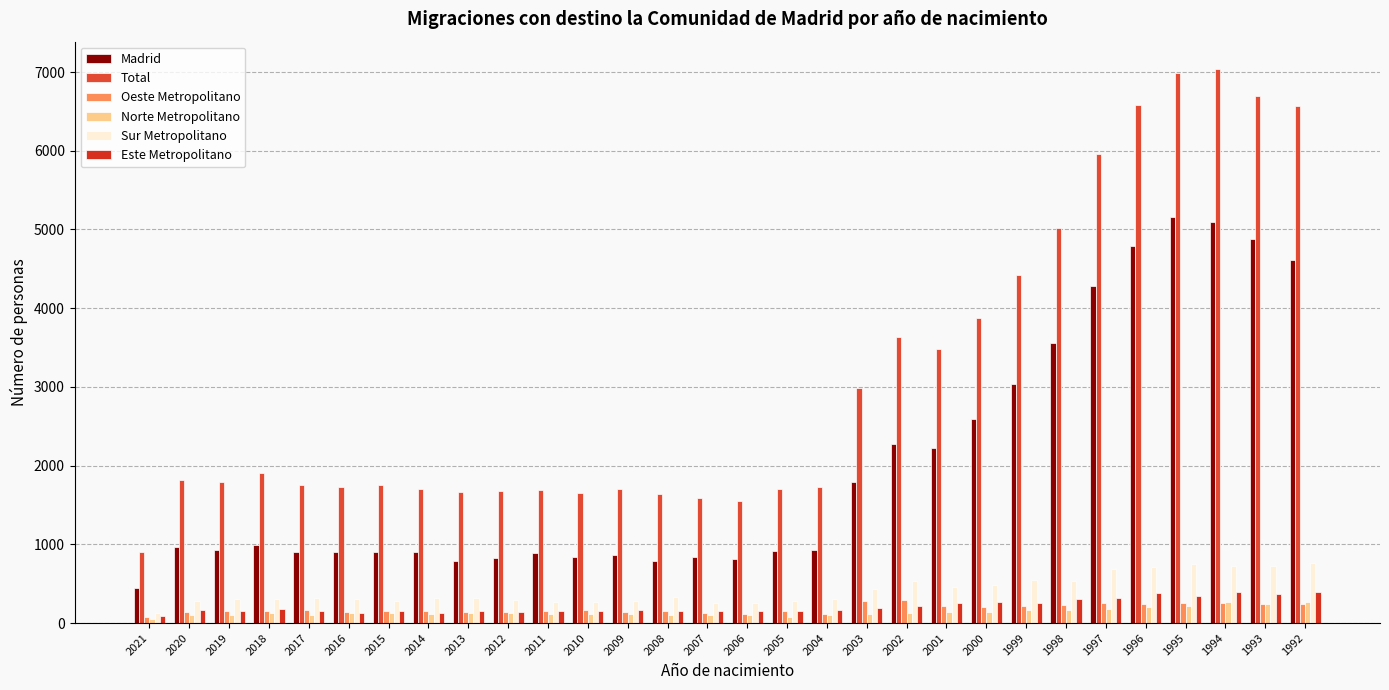

Between 1997 and 1996, which series saw the biggest shift?

Total